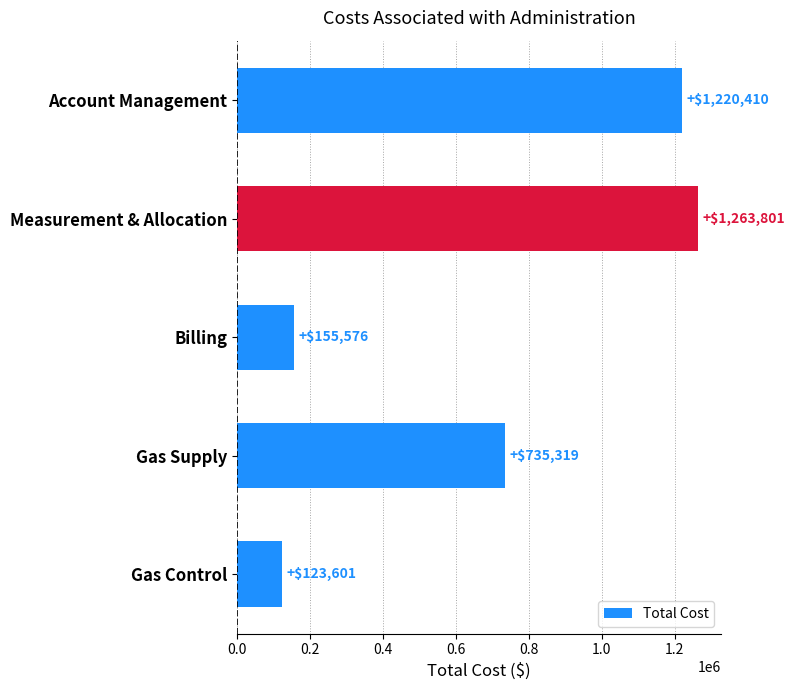

Which has a higher value, Gas Control or Measurement & Allocation?

Measurement & Allocation